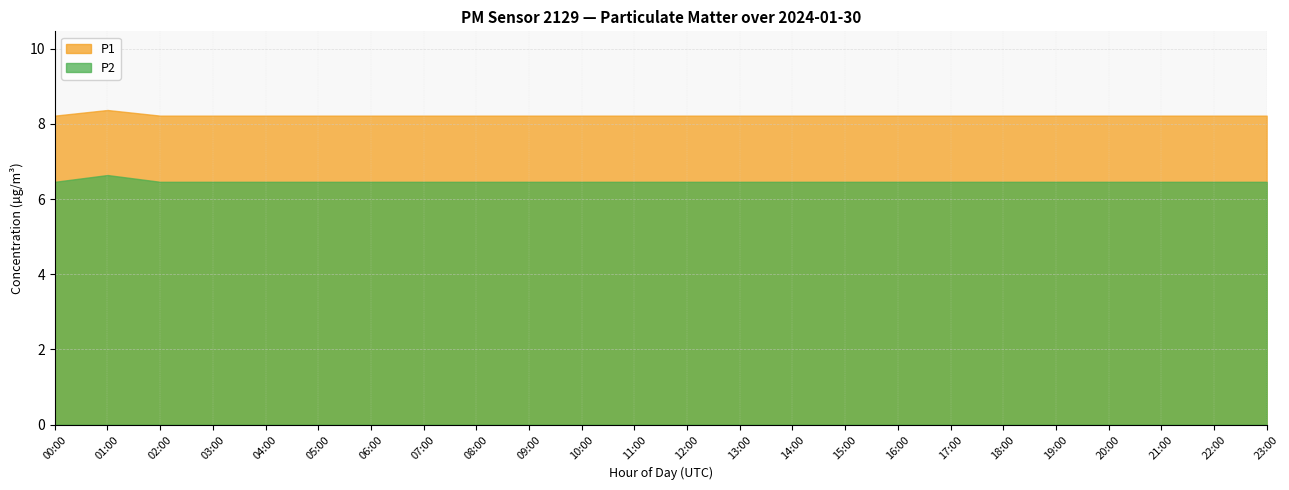

At which label does P1 reach its minimum?

04:00